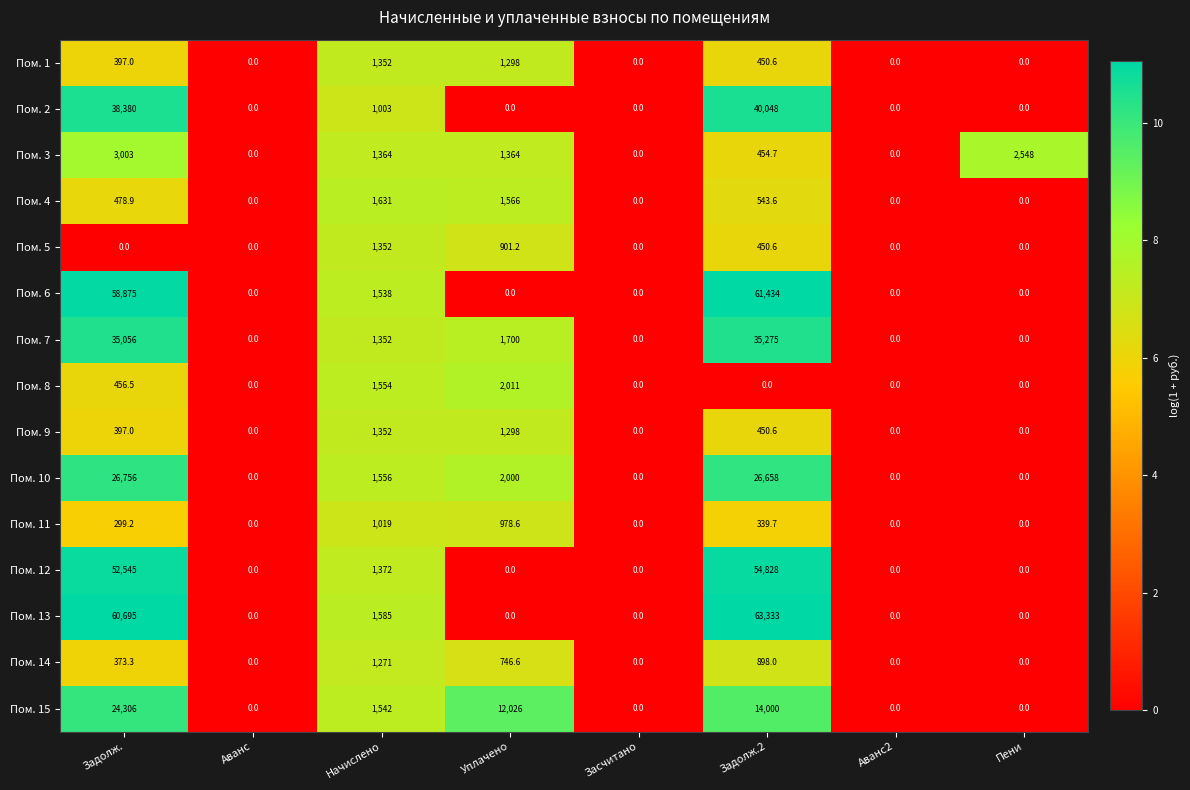

How many categories are shown in the chart?

8